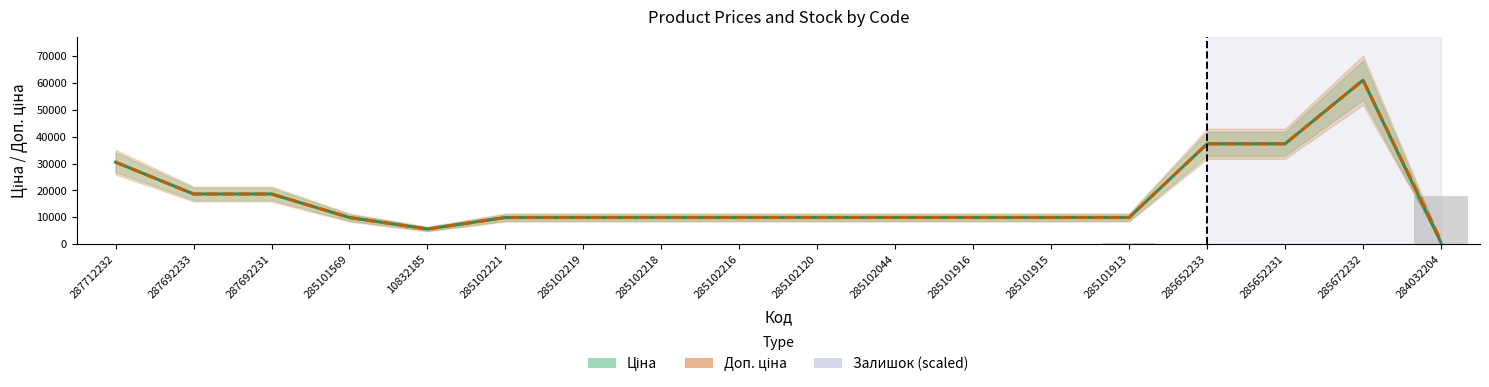

Does the chart contain any negative values?

No